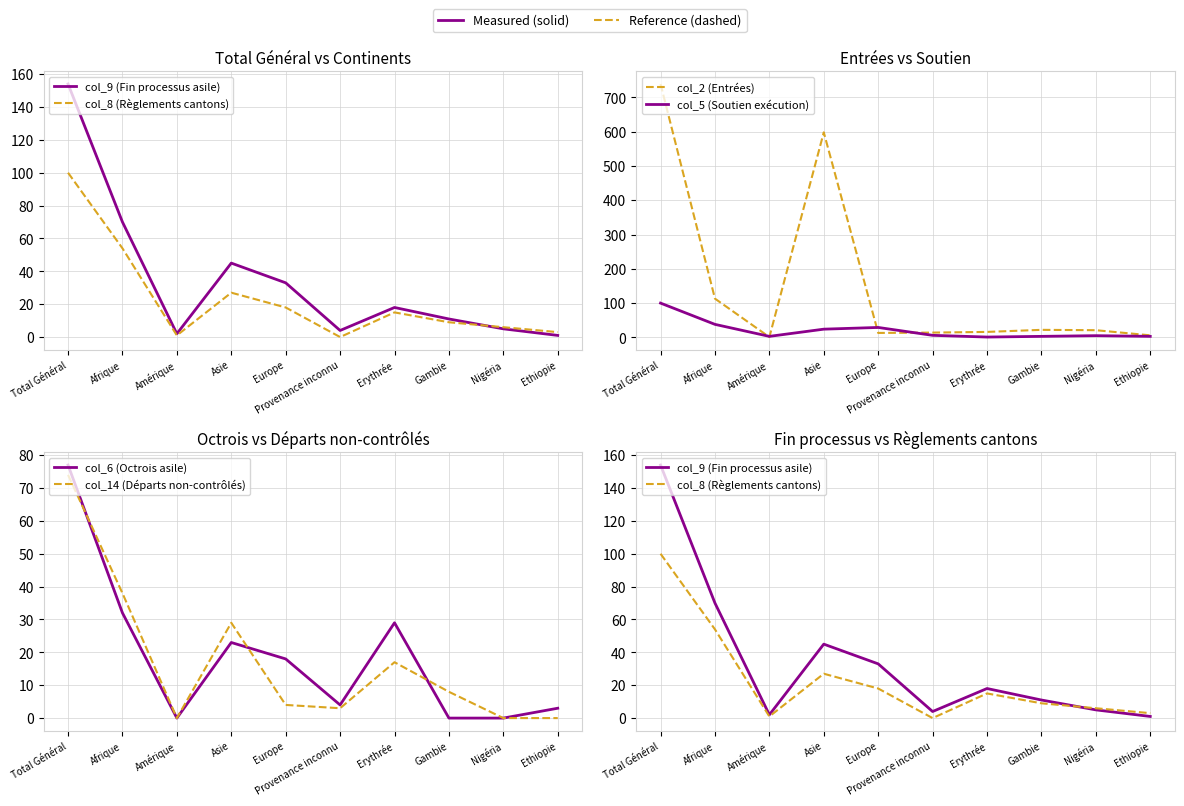

How many times do col_6 (Octrois asile) and col_2 (Entrées) cross each other?

4